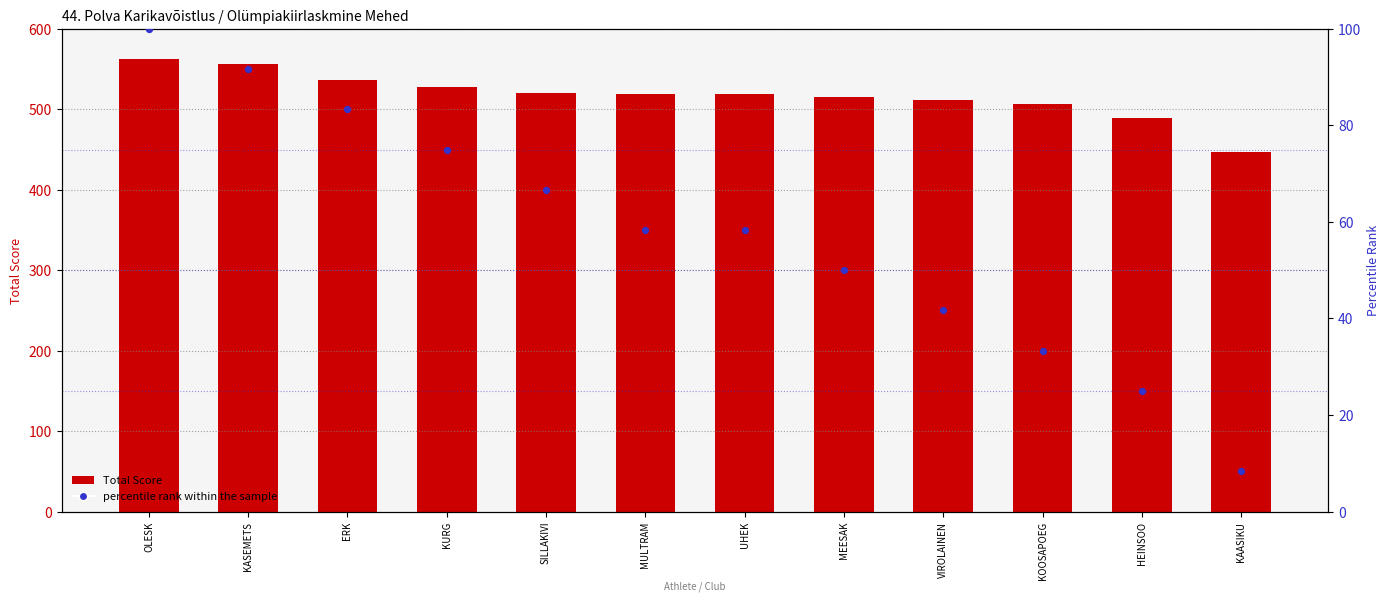

At how many categories does at least one series exceed 542?

2